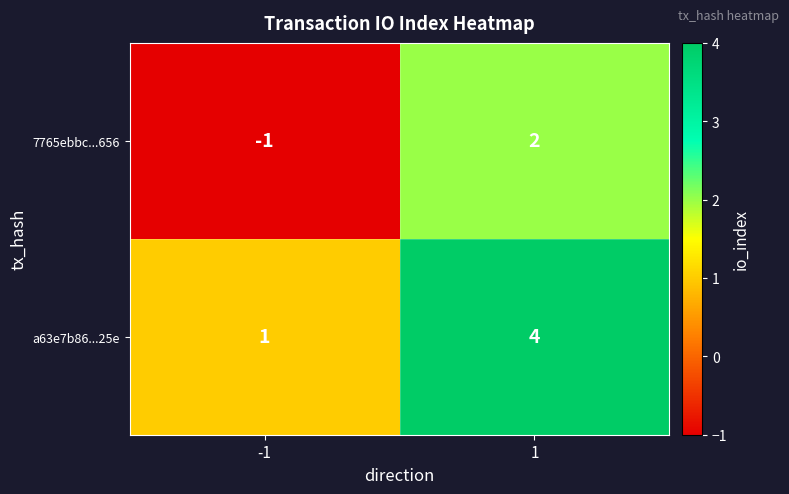

Rank the series by their average value, from highest to lowest.

a63e7b86...25e, 7765ebbc...656